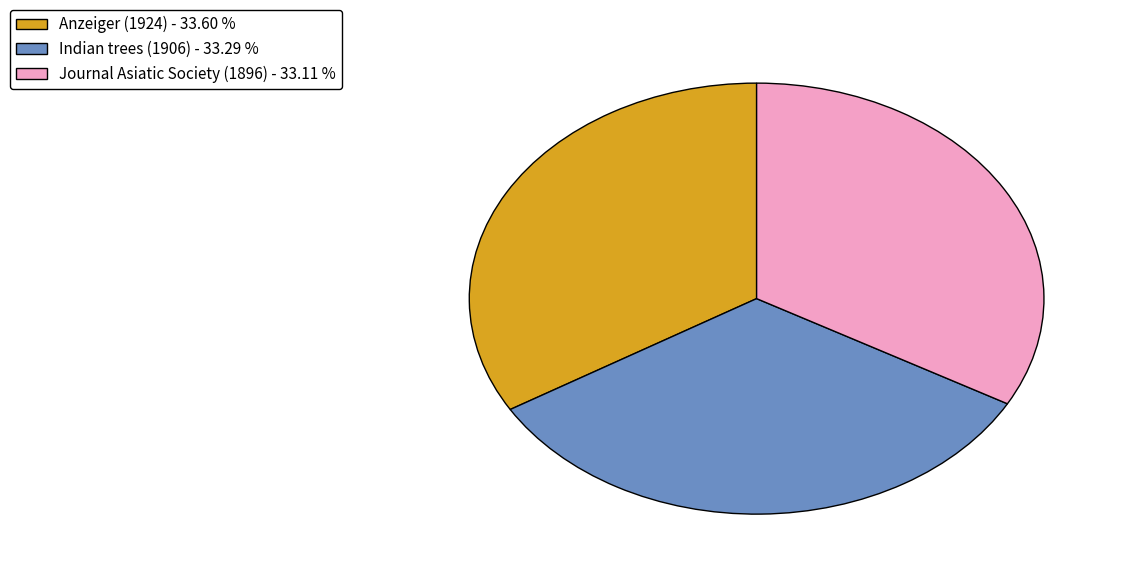

True or false: Indian trees (1906) accounts for 22% of the total.

False